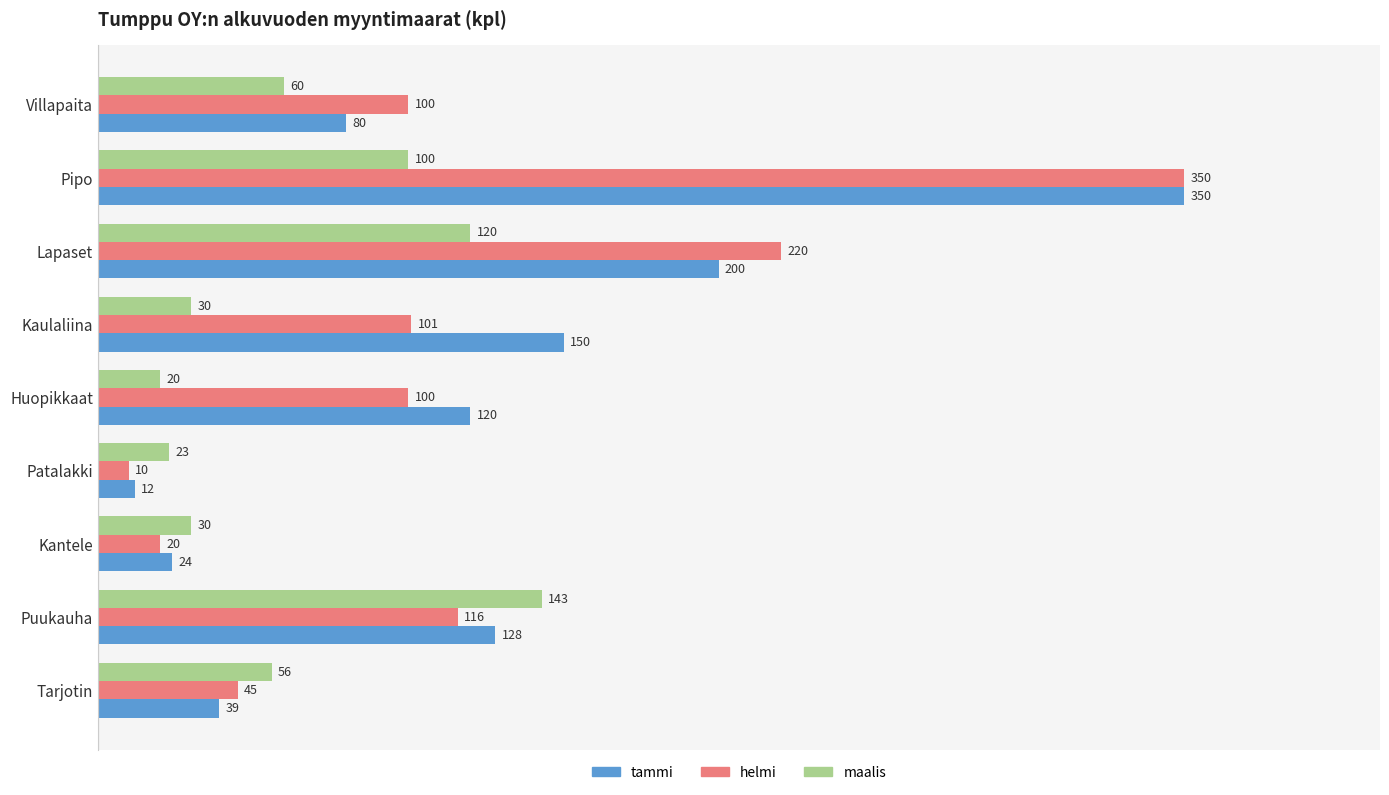

At how many categories does at least one series exceed 71?

6